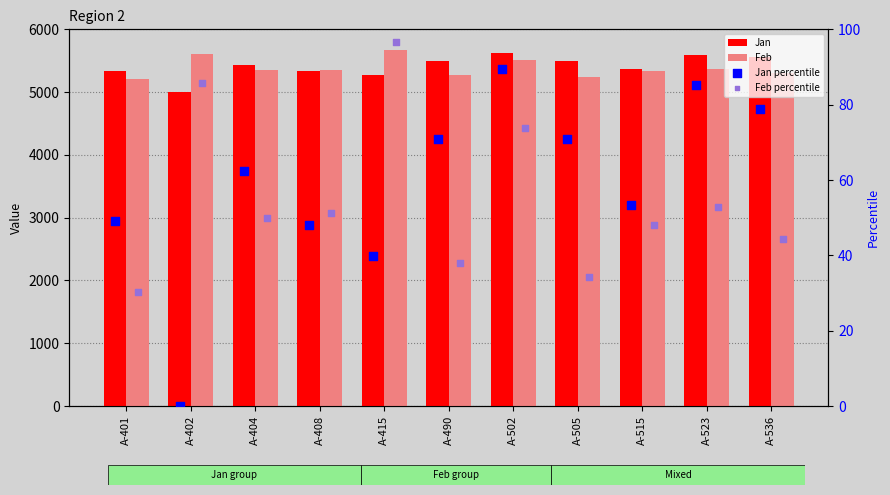

Which series reaches the minimum Y coordinate?

Jan percentile